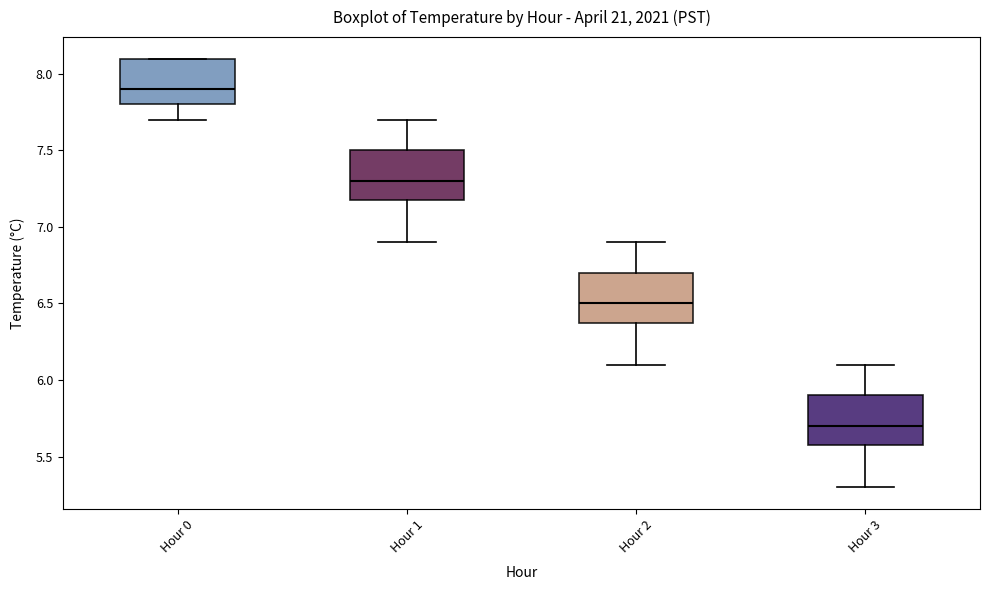

Where is the upper edge of the box for Hour 0 on the y-axis? The values are not printed on the chart, so give them approximately, as read against the axis.

8.1